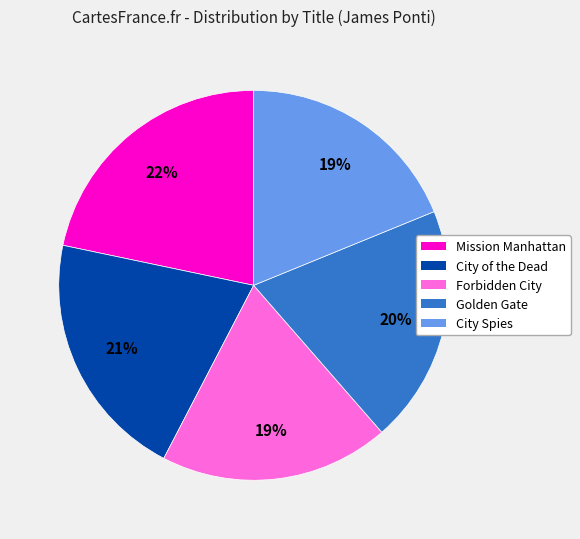

To the nearest percent, what is the difference between the Golden Gate and Mission Manhattan slice percentages?

2%